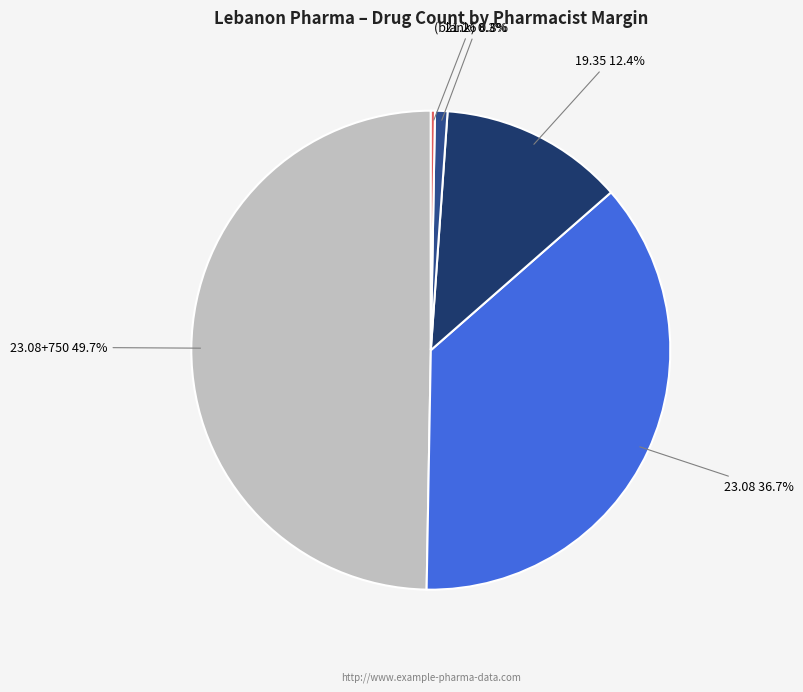

Which has a higher value, 19.35 12.4% or 23.08 36.7%?

23.08 36.7%